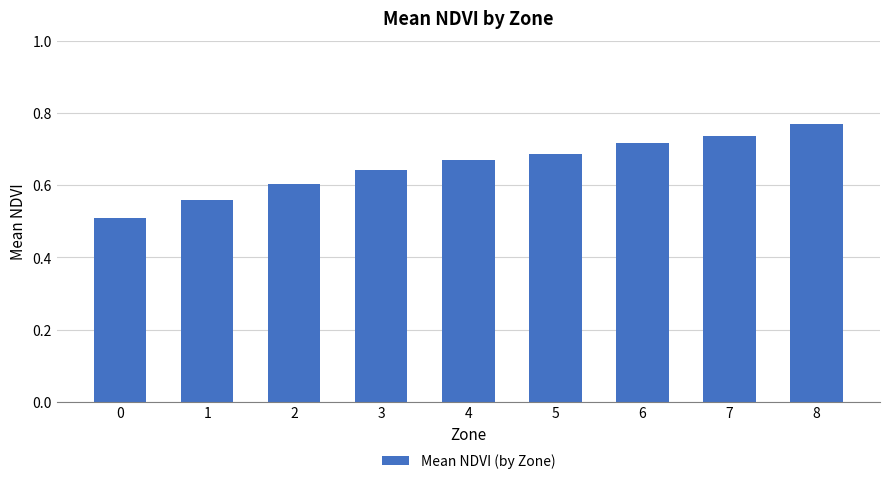

Rank the categories by value from lowest to highest.

0, 1, 2, 3, 4, 5, 6, 7, 8